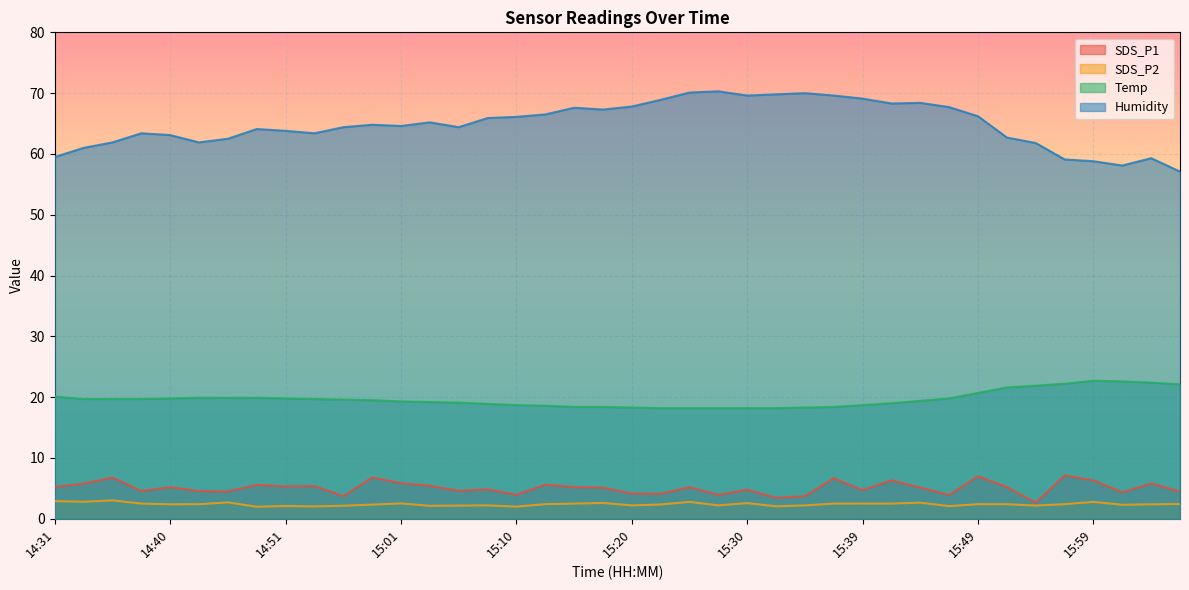

What is the difference between the maximum and second lowest values in the Temp series?

4.5